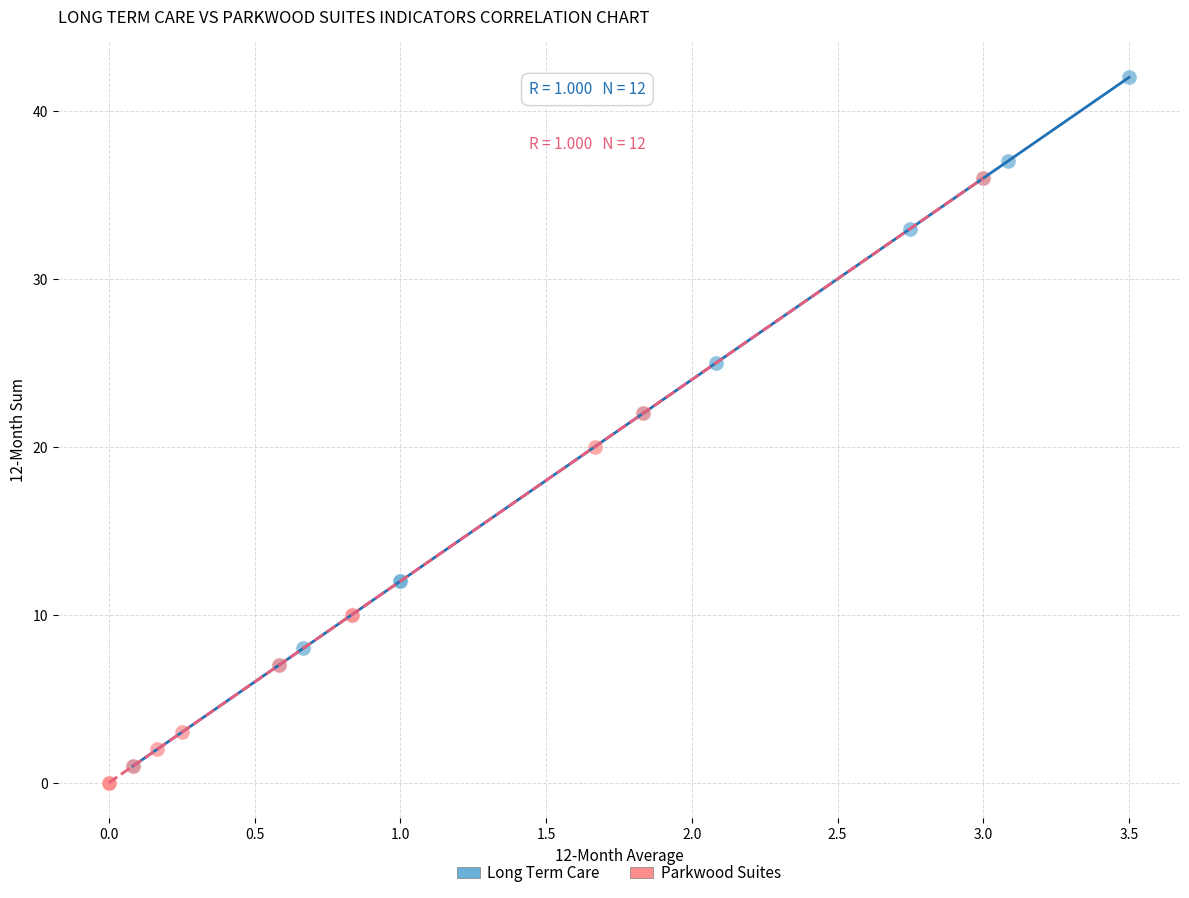

Which series reaches the minimum Y coordinate?

Parkwood Suites